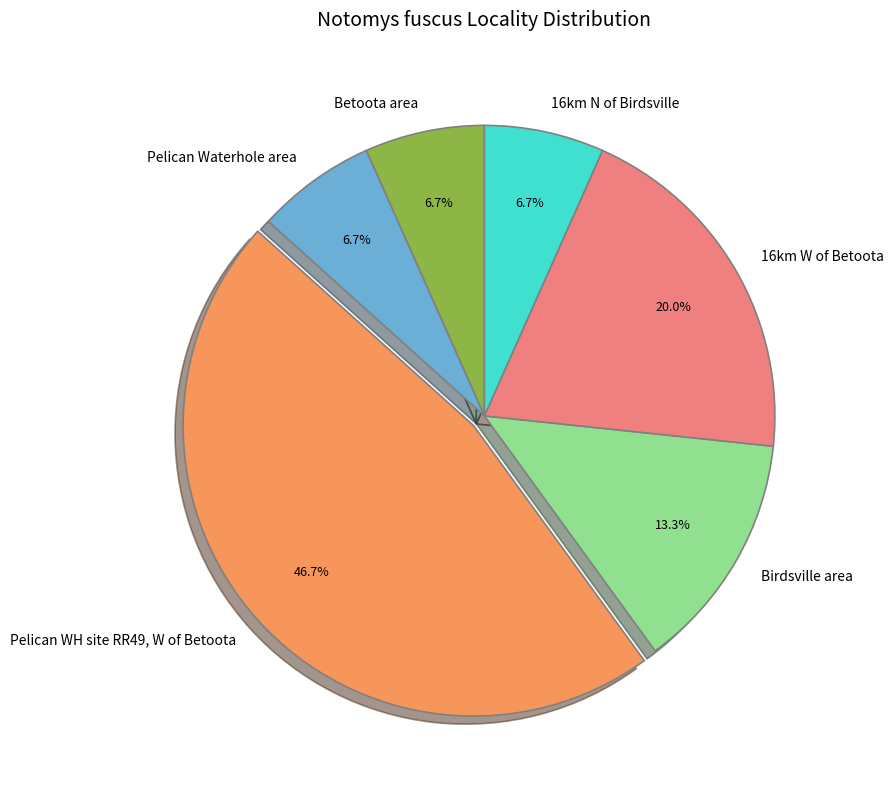

What percentage is NOT represented by Birdsville area?

86.7%